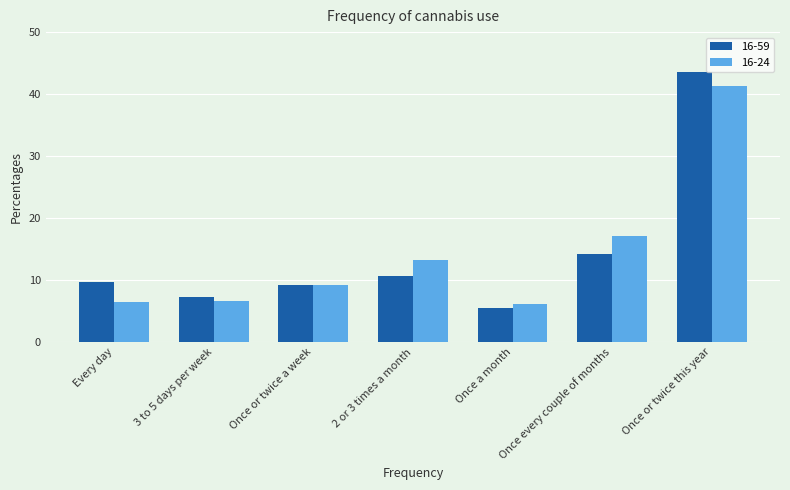

Which category has the highest value in the 16-59 series?

Once or twice this year